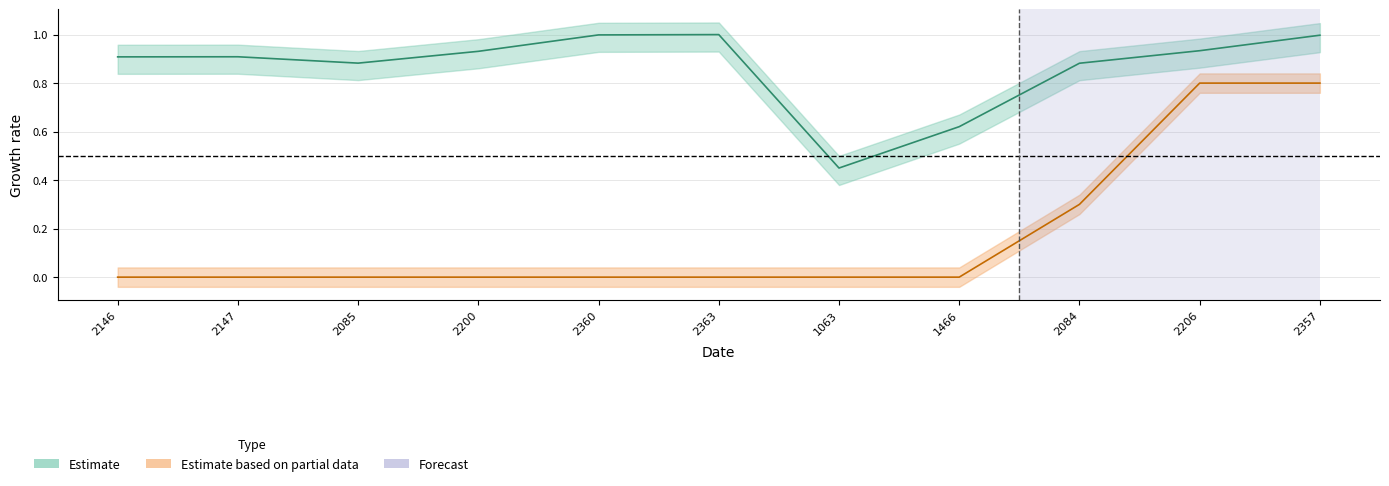

Reading left to right, what are all the values shown in this chart?

Ticket ID: 2146=0.9	2147=0.9	2085=0.9	2200=0.9	2360=1.0	2363=1.0	1063=0.4	1466=0.6	2084=0.9	2206=0.9	2357=1.0
Progress: 2146=0.0	2147=0.0	2085=0.0	2200=0.0	2360=0.0	2363=0.0	1063=0.0	1466=0.0	2084=0.3	2206=0.8	2357=0.8